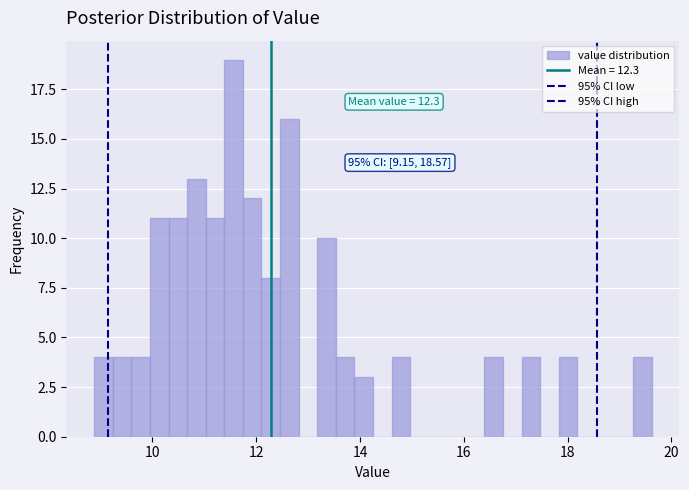

Around what value on the x-axis is the tallest bar? Give the approximate position of its centre, as read against the axis.

11.6